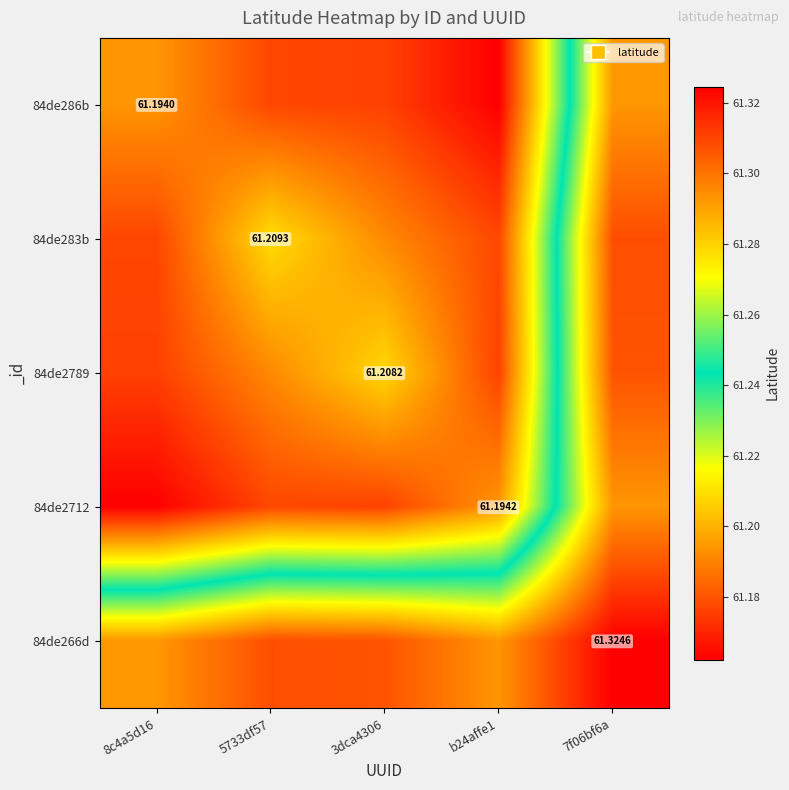

True or false: 84de286b has a value of 61.2 at 3dca4306.

True